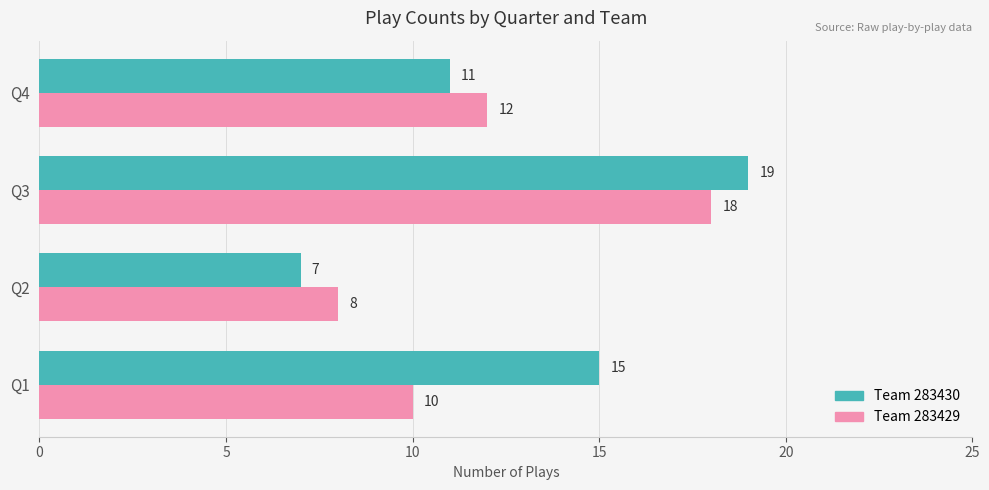

List the series in order of their overall mean, highest first.

Team 283430, Team 283429